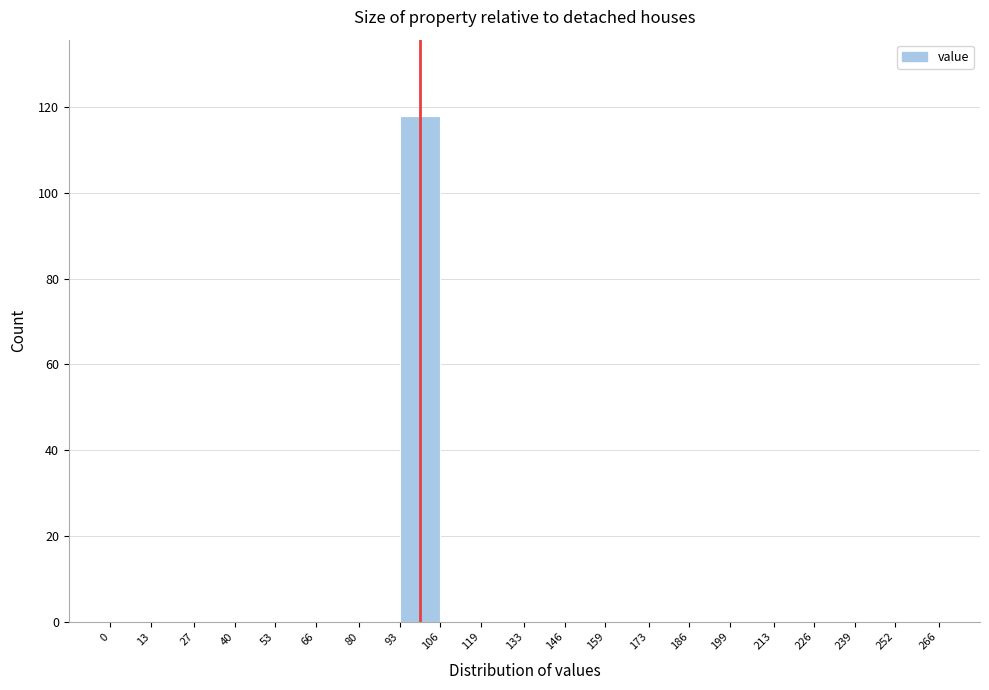

Which range on the x-axis has the tallest bar?

93 to 106